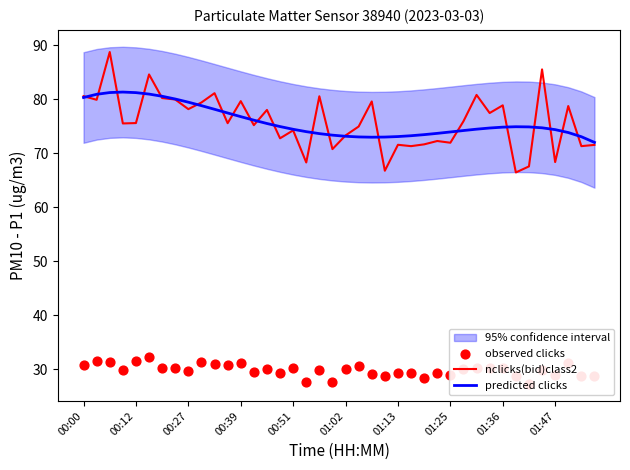

Which series contains the highest Y value?

nclicks(bid)class2